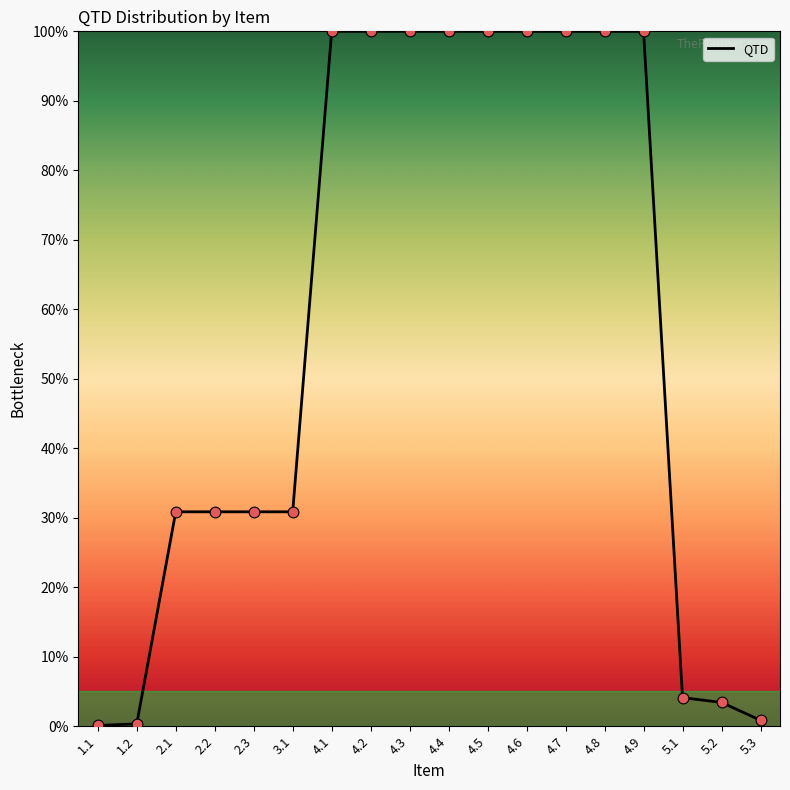

Between 4.3 and 5.3, which is larger?

4.3